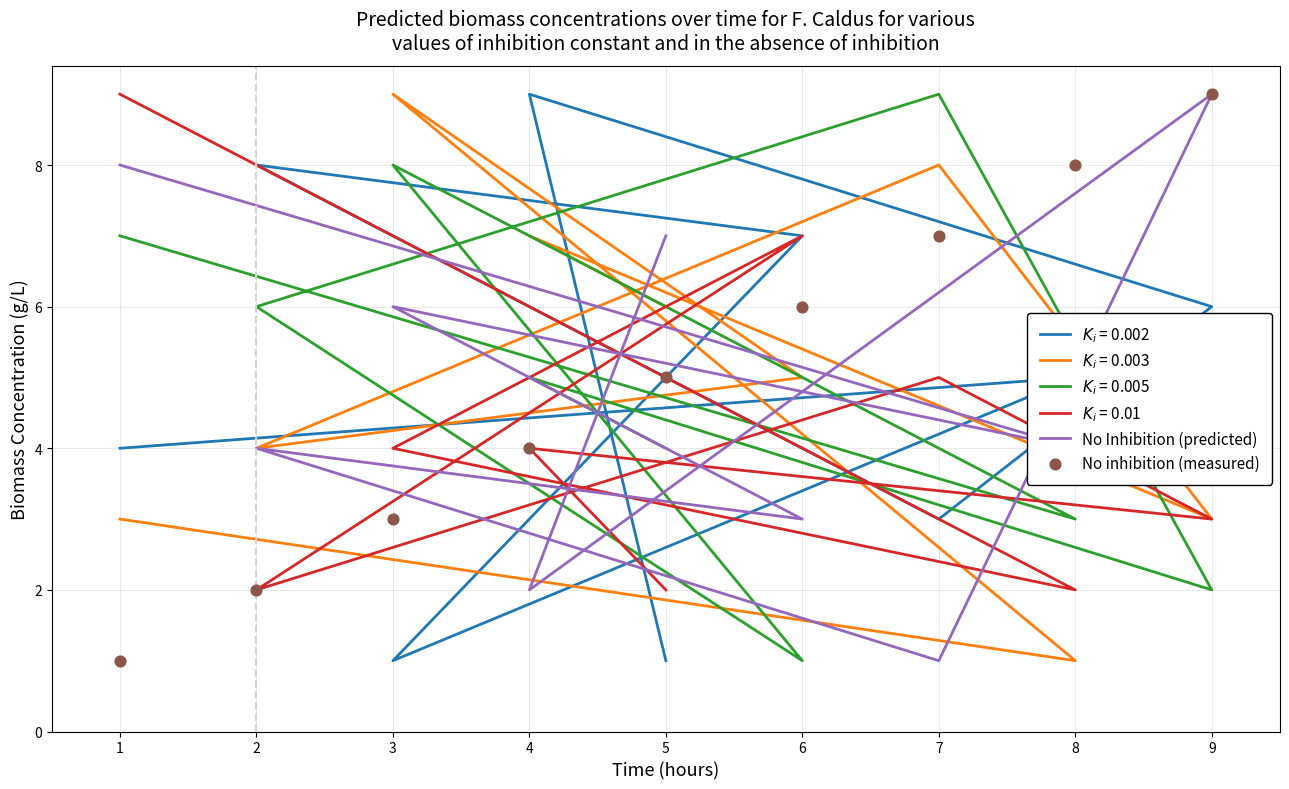

Which series contains the highest Y value?

No Inhibition (predicted)